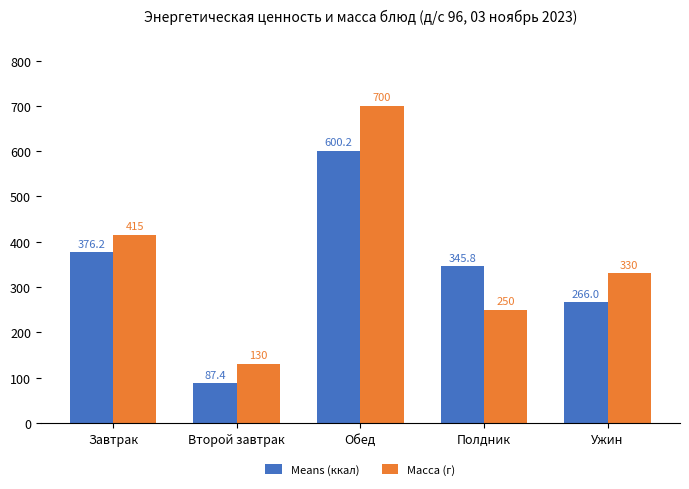

Rank the series at Ужин from highest to lowest value.

Масса (г), Means (ккал)